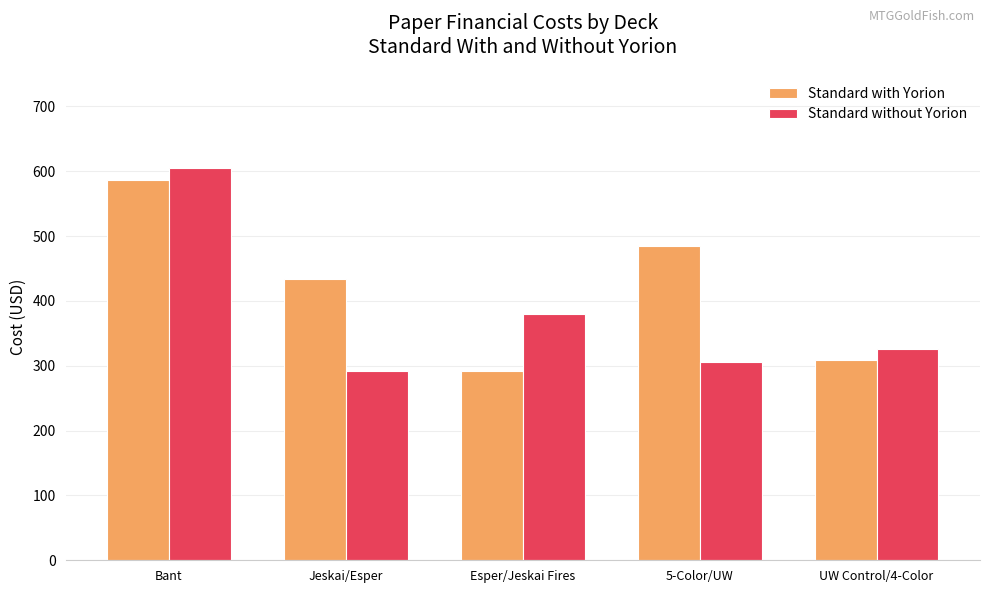

The Standard without Yorion series shows 162.6 at Esper/Jeskai Fires. True or false?

False